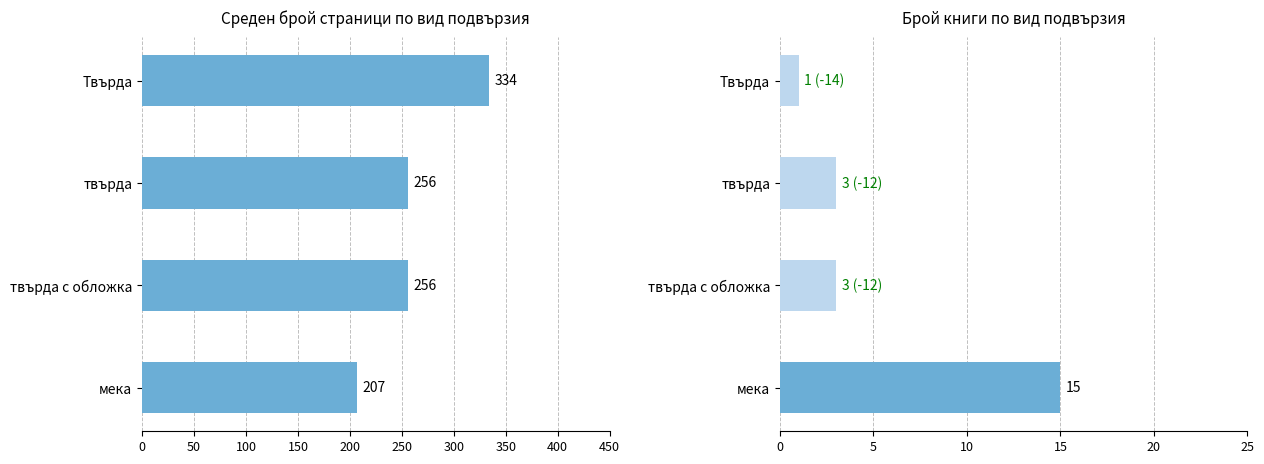

What are all the series names shown in the legend?

Средно страници, Брой книги